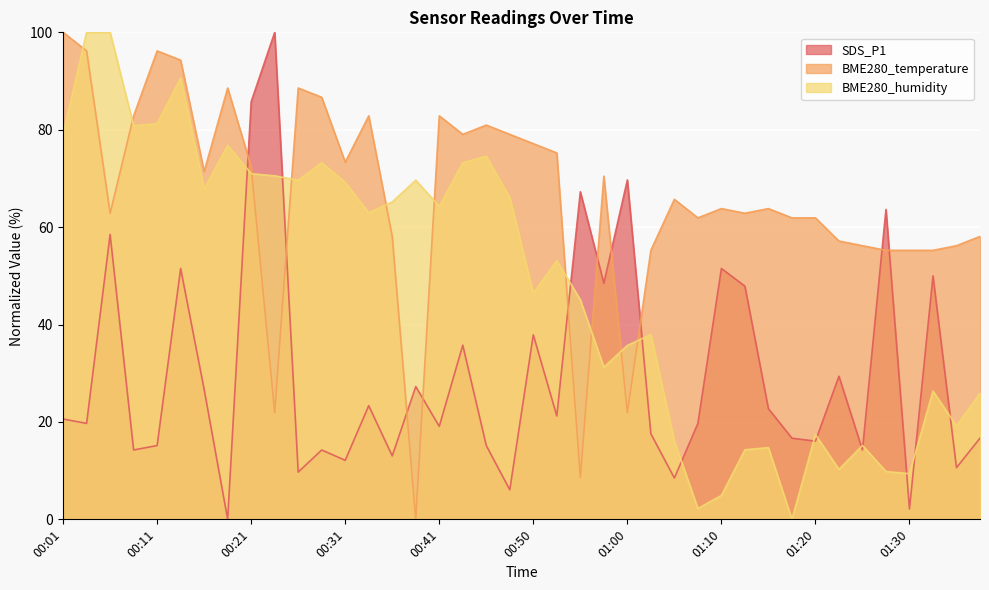

Which has a higher value, 00:06 or 00:58?

00:06